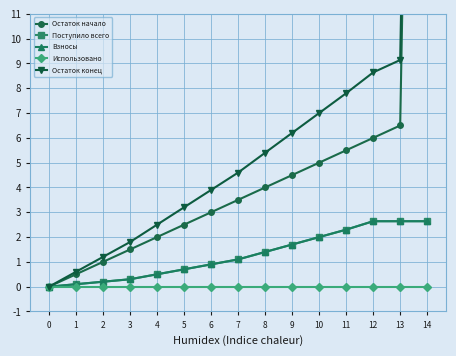

At 5, list the series in order from largest to smallest.

Остаток конец, Остаток начало, Поступило всего, Взносы, Использовано